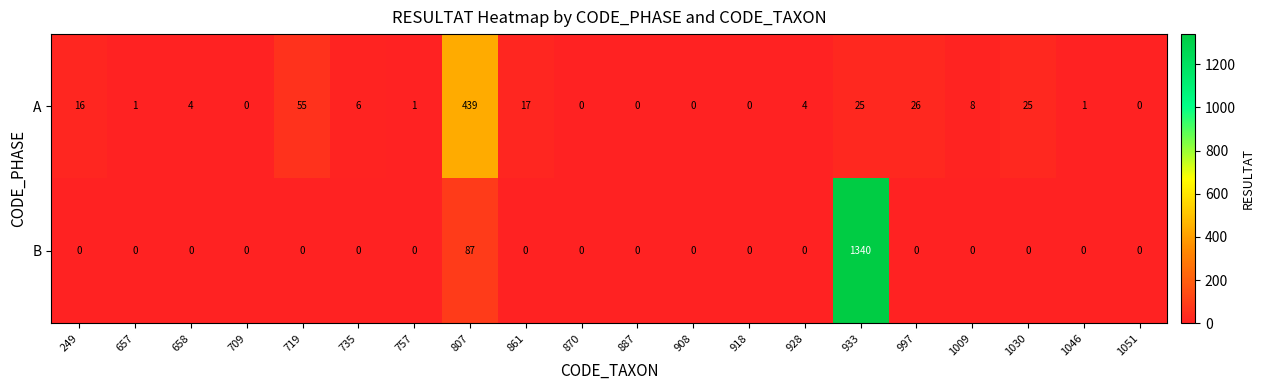

At which label does A reach its peak?

807